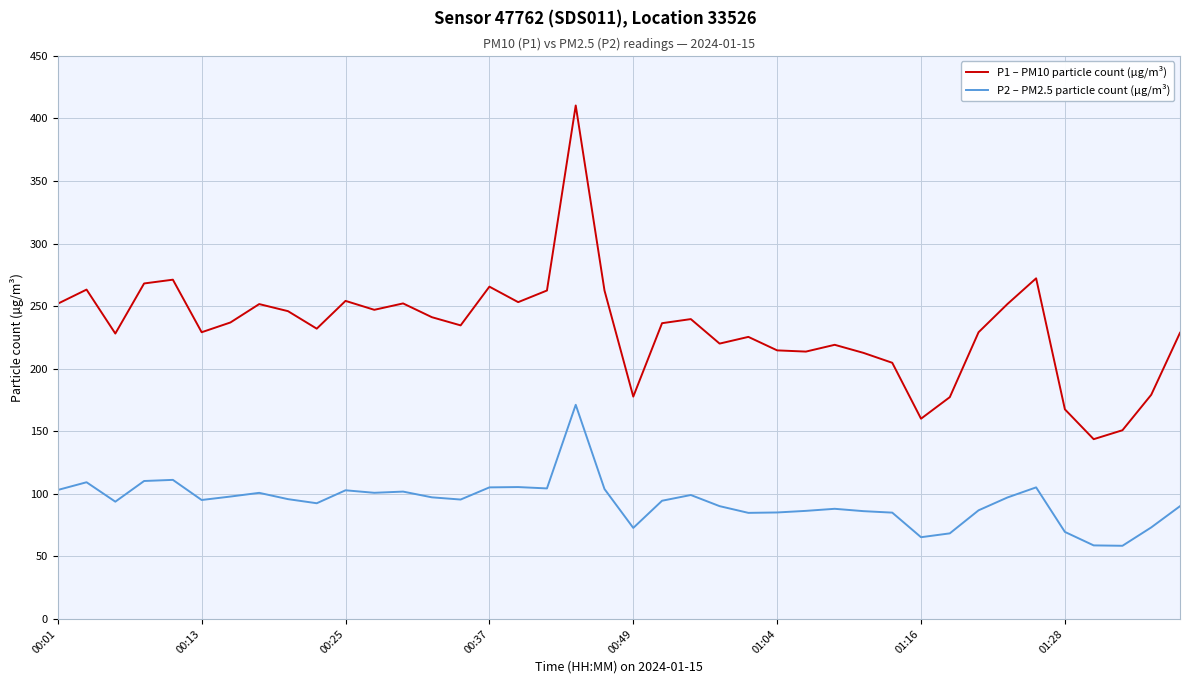

Count the number of data series in this chart.

2